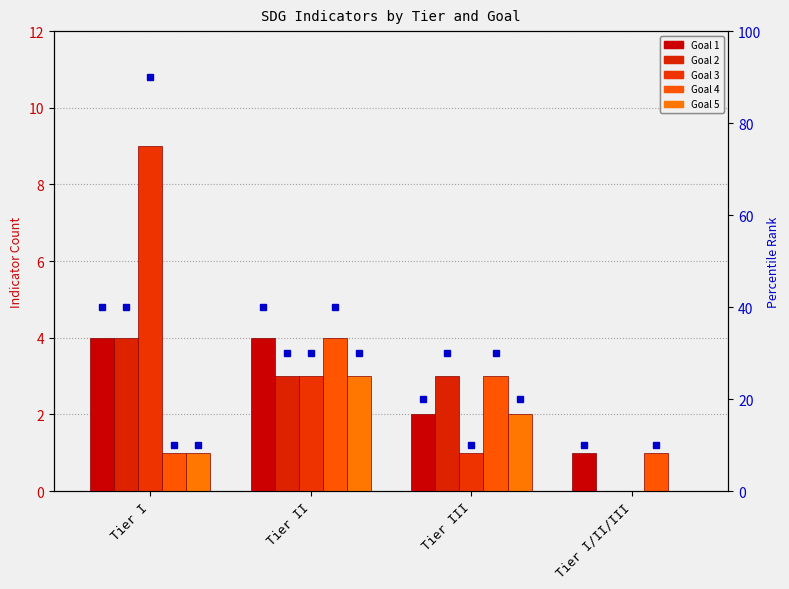

What is the spread (max minus min) of values at Tier I/II/III?

1